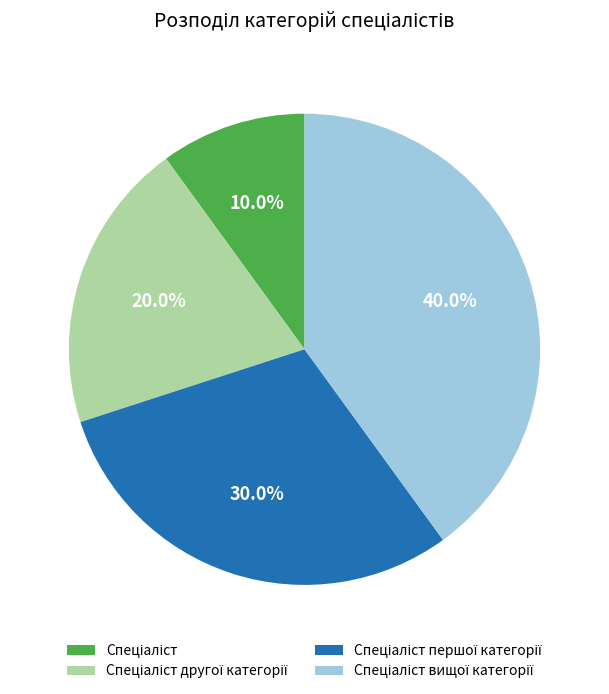

Is there a majority slice in this chart?

No